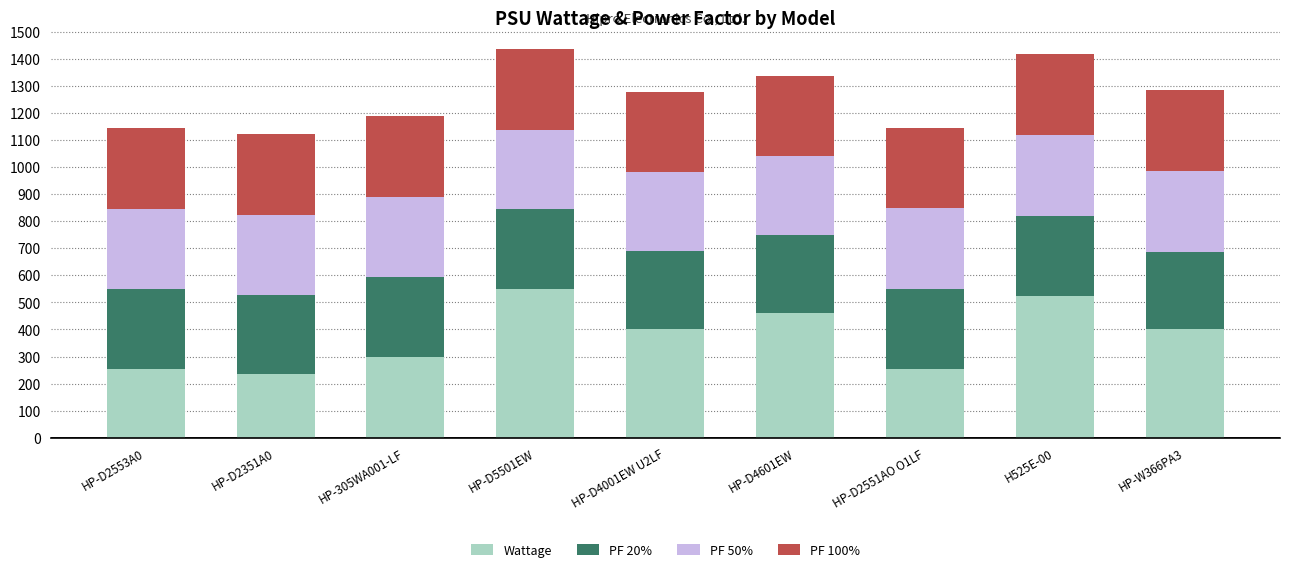

What is the total value across all series at HP-W366PA3?

1285